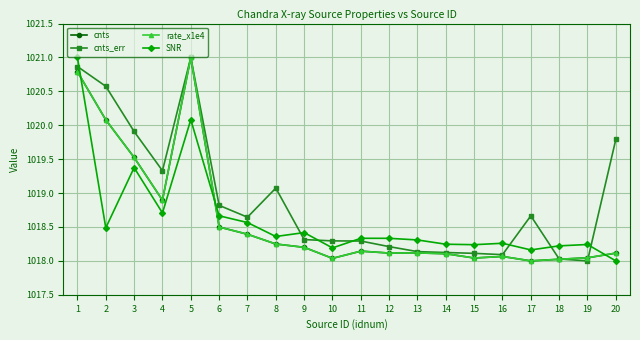

Is it true that cnts_err equals 1018.1 at 16?

True